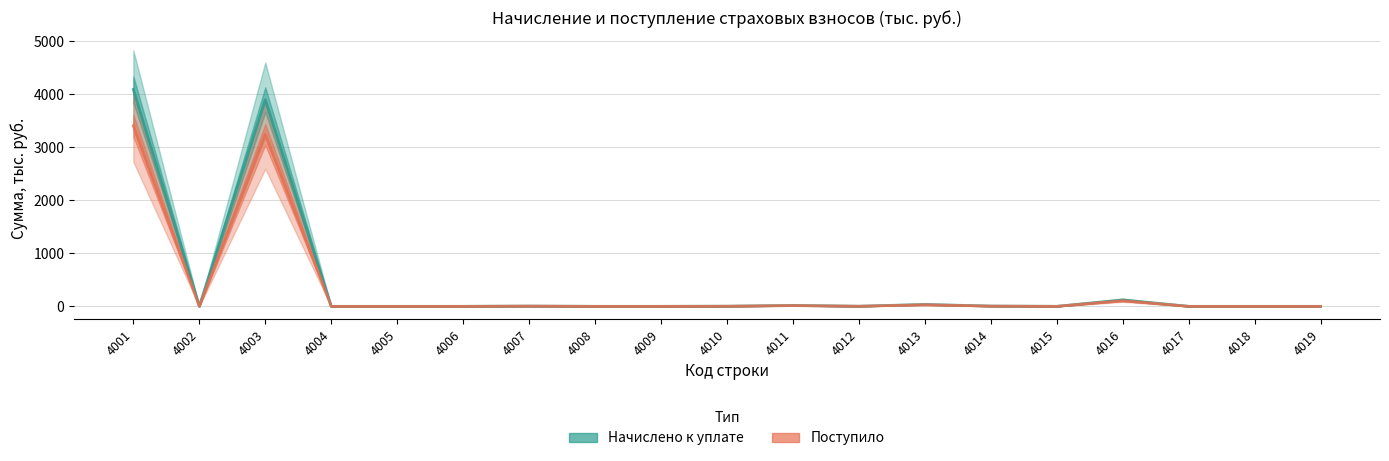

How many times do Начислено к уплате and Поступило cross each other?

2